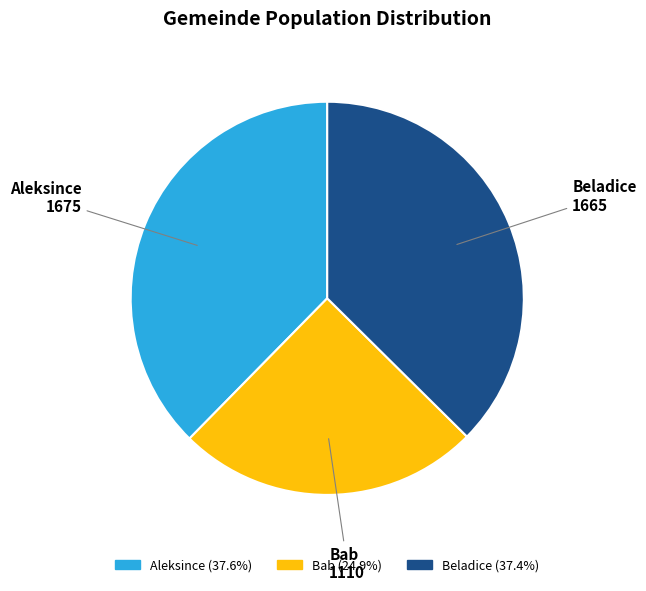

Which has a higher value, Aleksince or Bab?

Aleksince